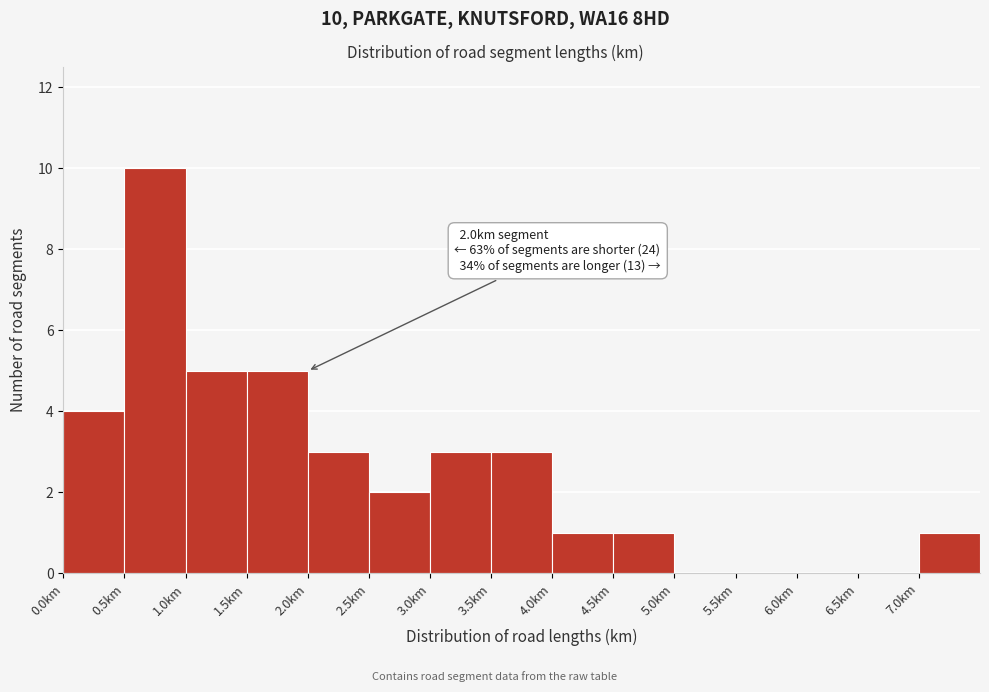

Over which range of the x-axis is the bar tallest?

0.5 to 1.0